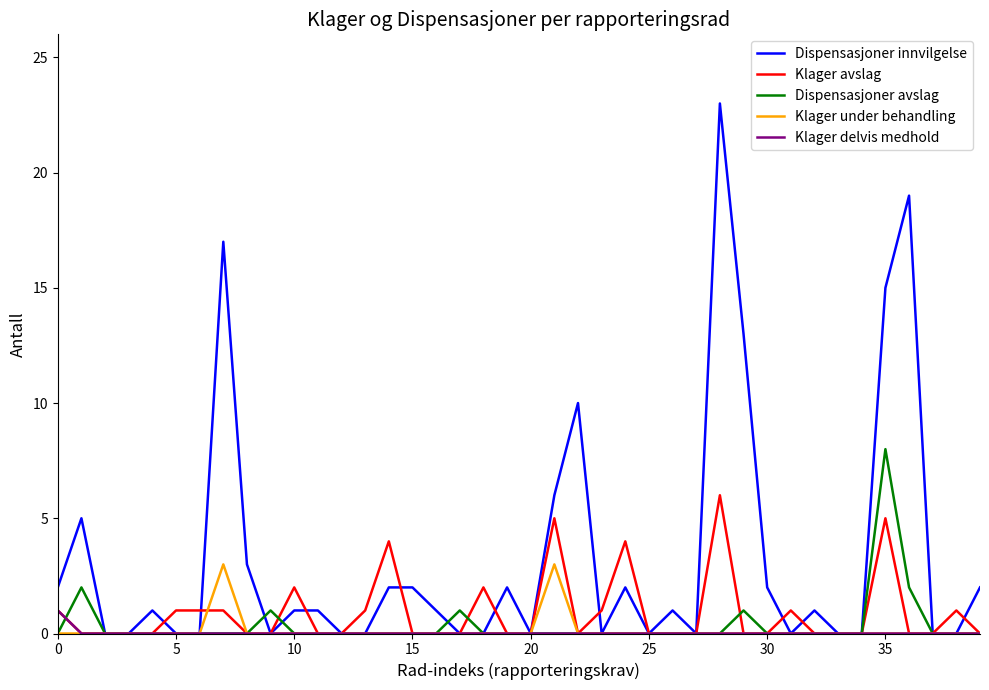

What is the difference between the maximum and minimum values in the Klager delvis medhold series?

1